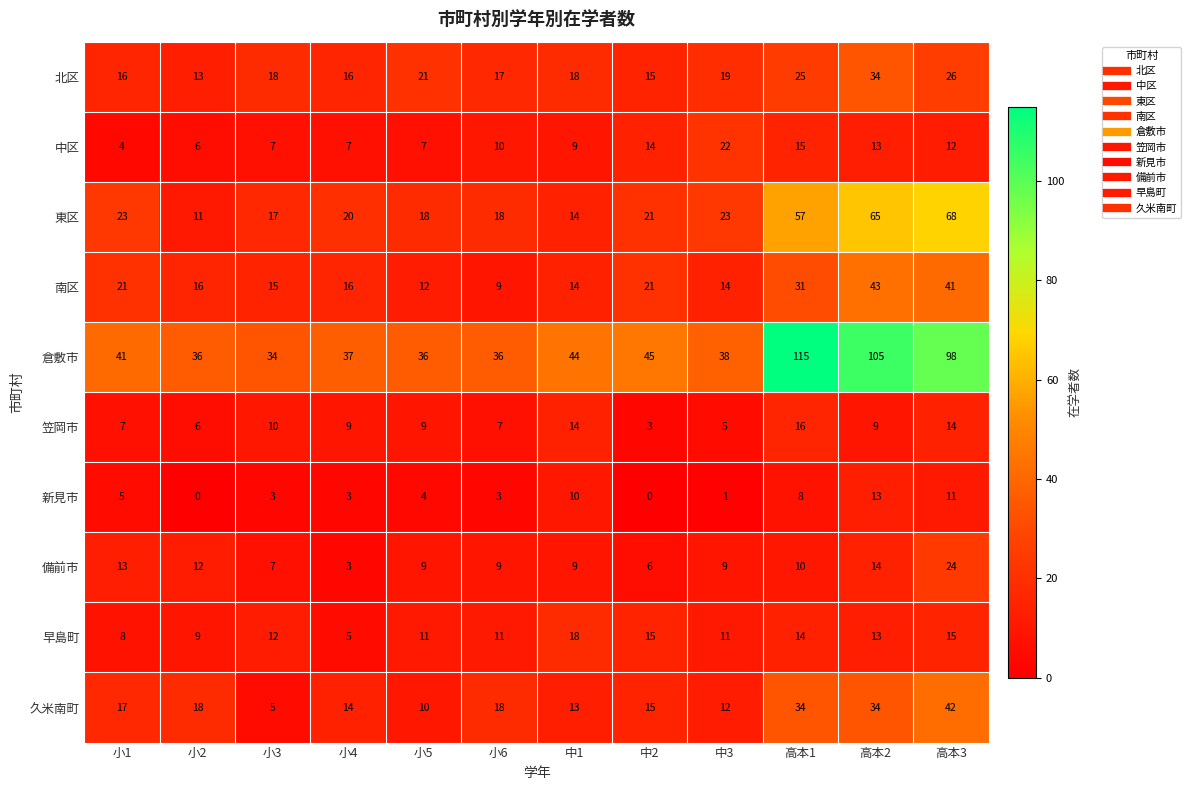

List the series in order of their peak value, lowest first.

新見市, 笠岡市, 早島町, 中区, 備前市, 北区, 久米南町, 南区, 東区, 倉敷市